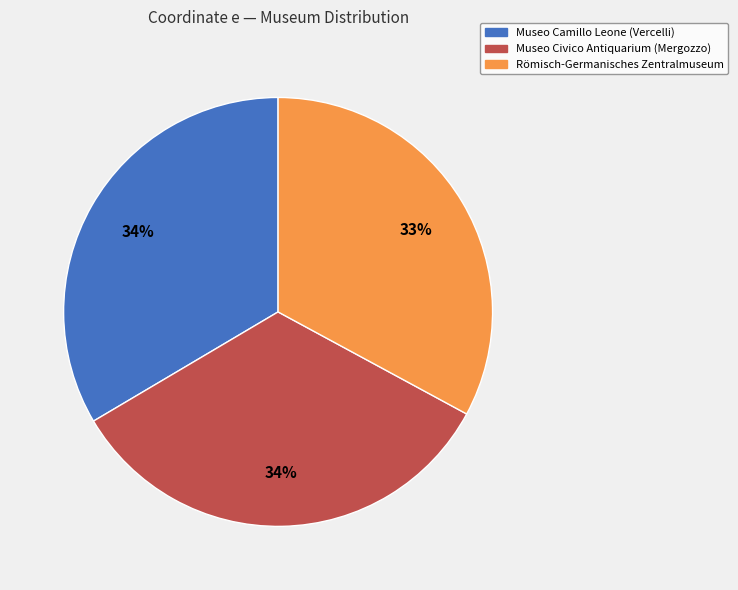

Does Museo Civico Antiquarium (Mergozzo) represent more than half of the total?

No